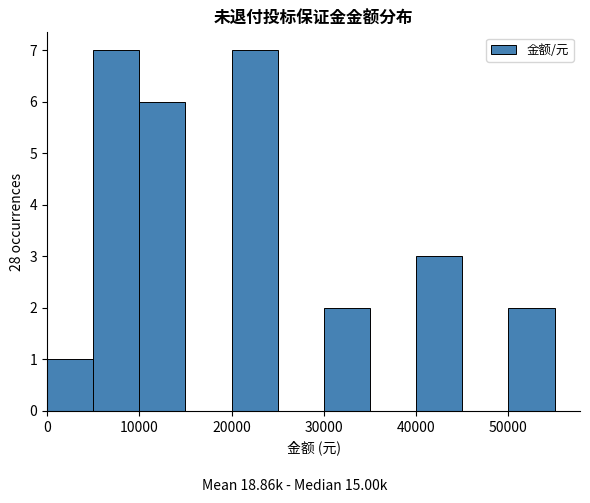

Reading left to right, transcribe this chart: for each bar, give the range it covers on the x-axis and its height. The values are not printed on the chart, so give them approximately, as read against the axis.

0 to 5000: 1
5000 to 10000: 7
10000 to 15000: 6
15000 to 20000: 0
20000 to 25000: 7
25000 to 30000: 0
30000 to 35000: 2
35000 to 40000: 0
40000 to 45000: 3
45000 to 50000: 0
50000 to 55000: 2